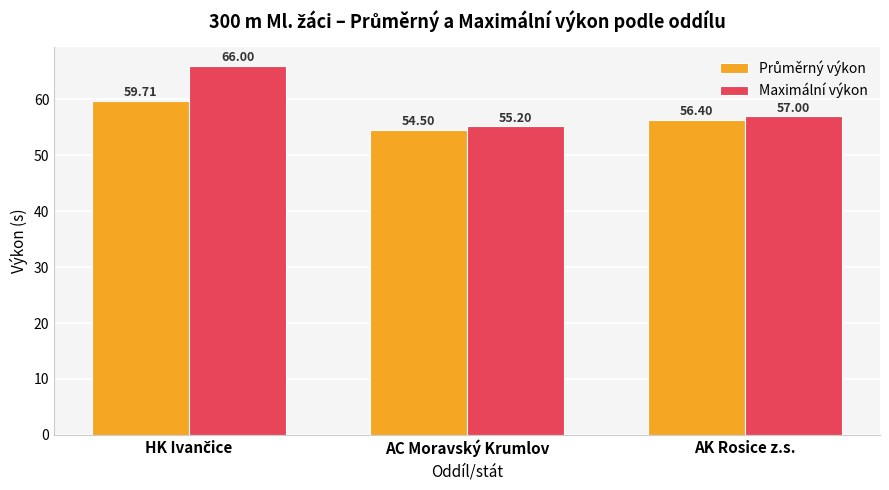

What is the sum of all Maximální výkon values?

178.2